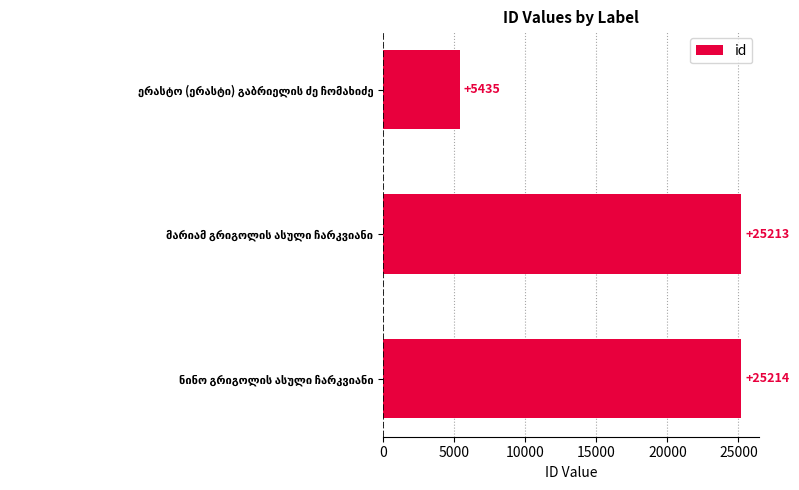

What is the average value?

18621